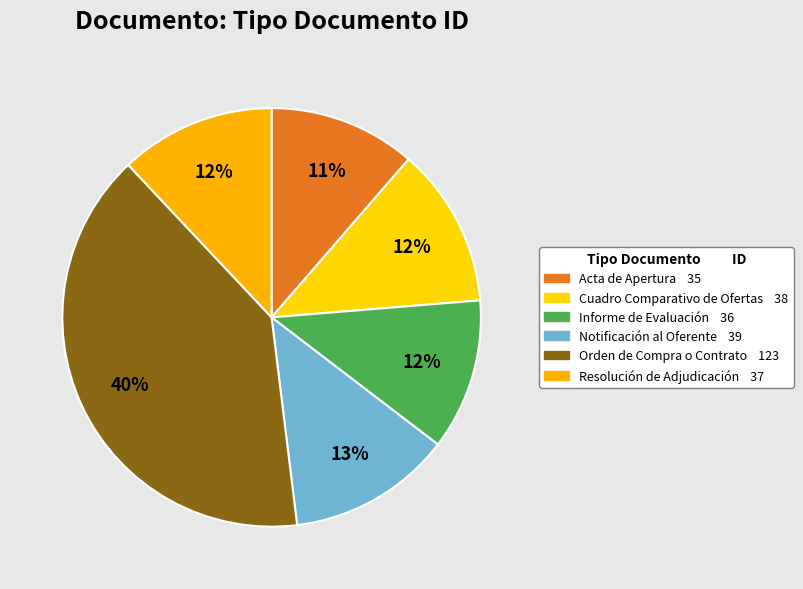

Count the number of slices in the pie.

6